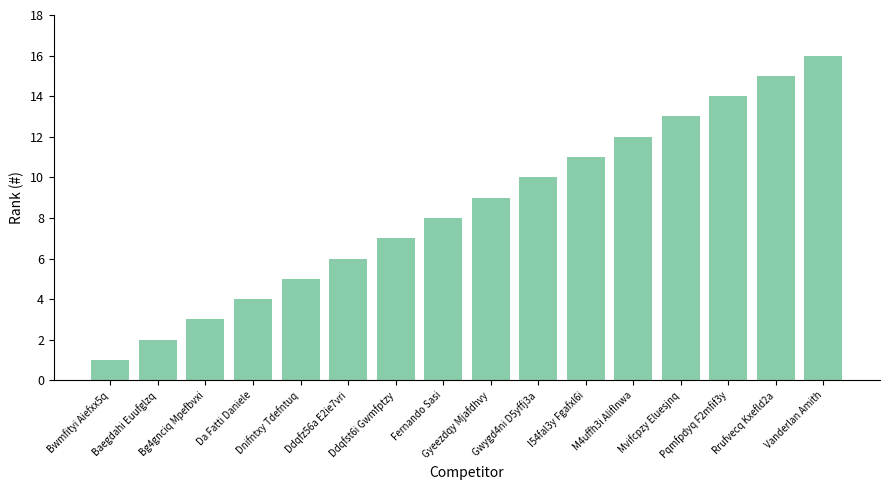

The chart shows a value of 3 at Baegdahi Euufglzq. True or false?

False